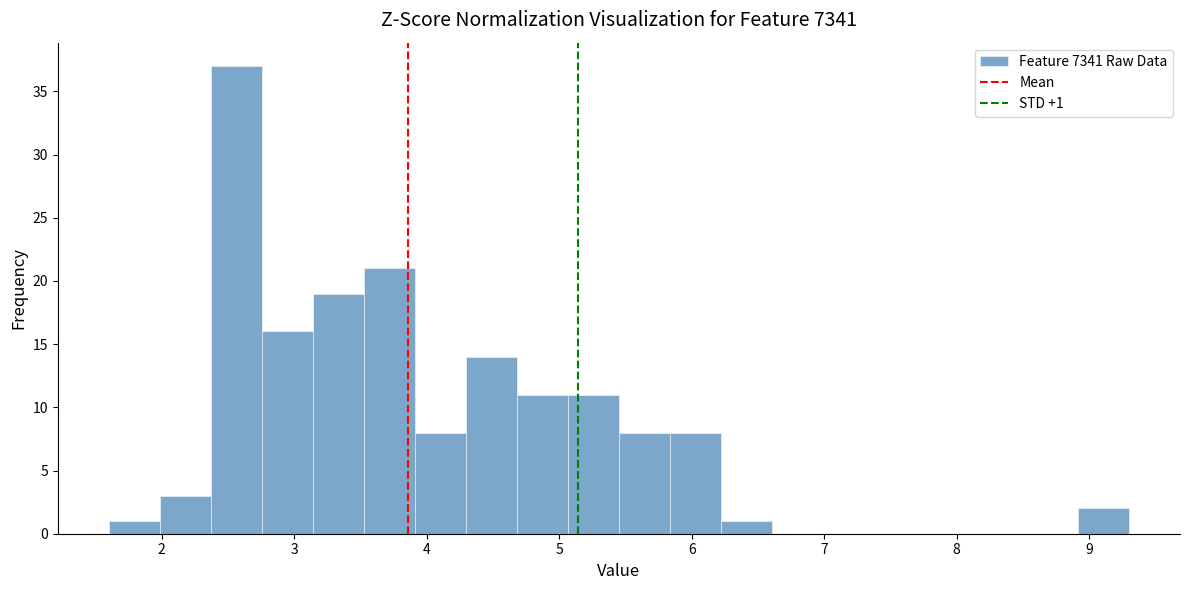

Read against the x-axis, roughly where is the centre of the tallest bar?

2.6